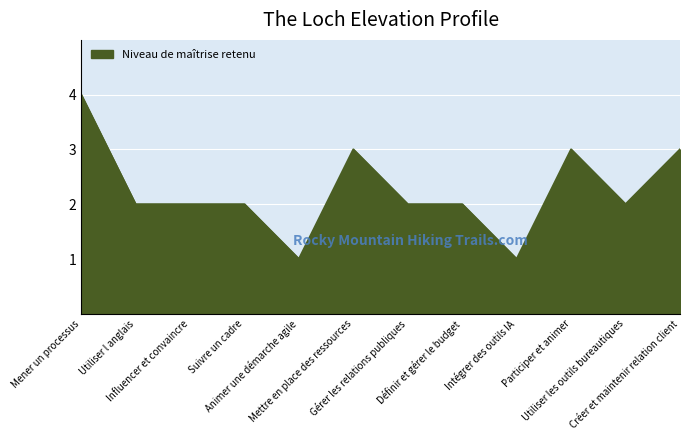

What is the difference between the second highest and minimum values?

2